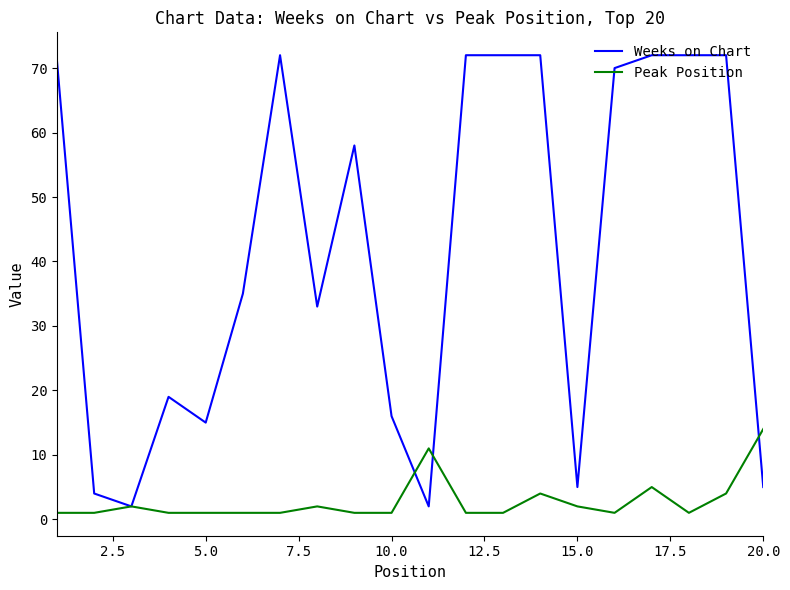

Which series has the largest total across all categories?

Weeks on Chart